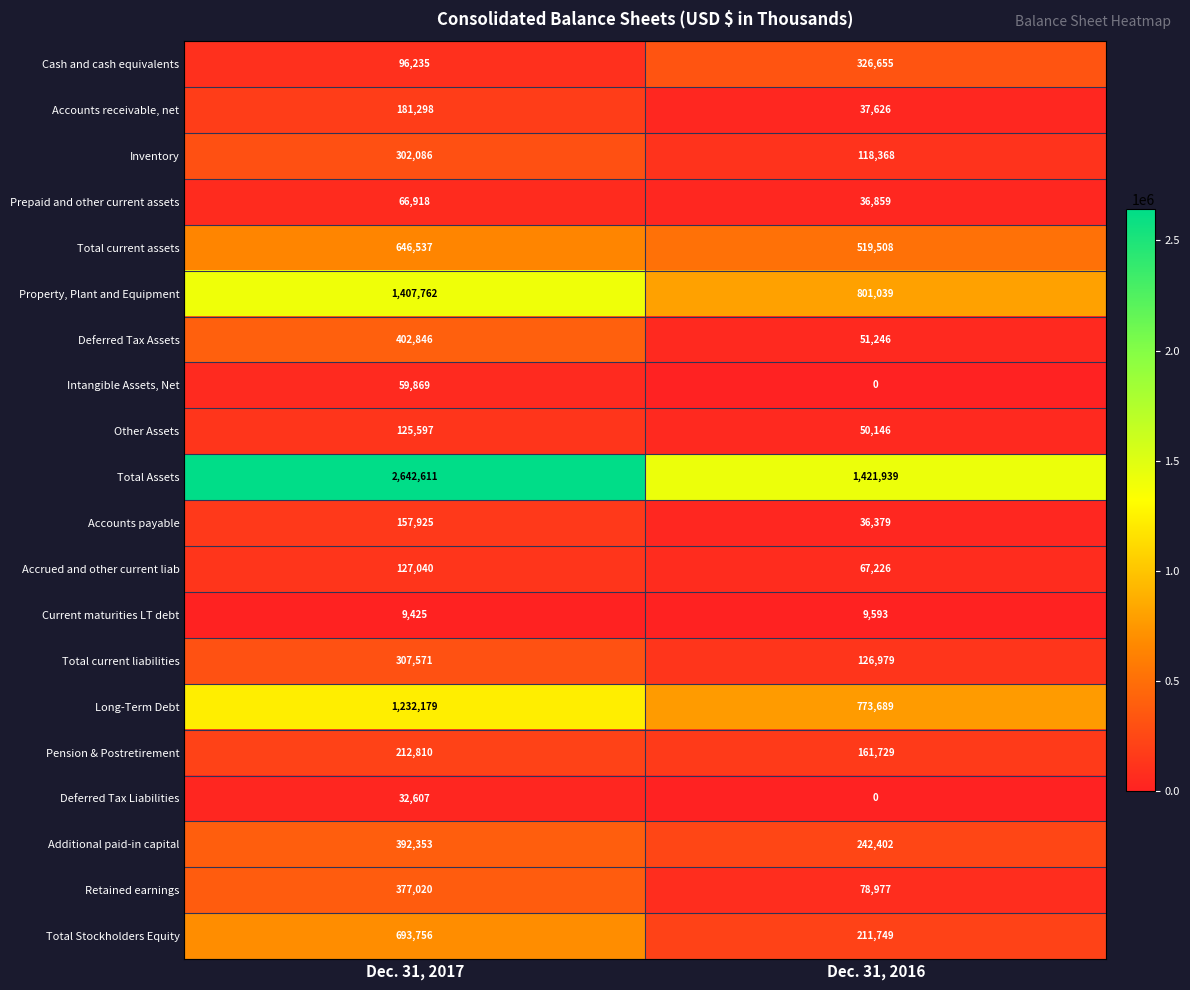

Which label corresponds to the largest value in the chart?

Dec. 31, 2017